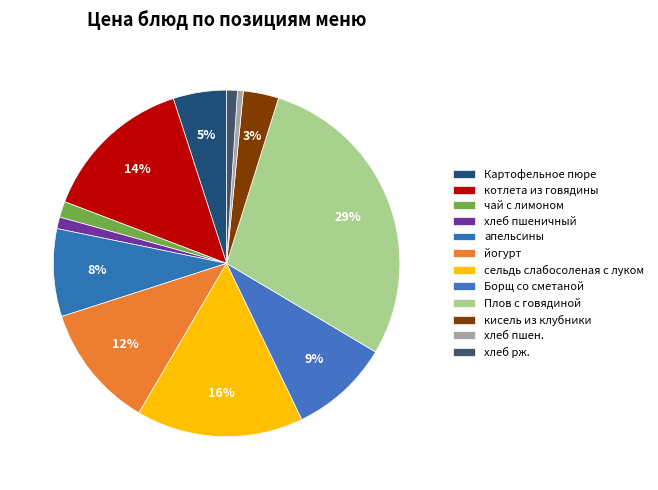

To the nearest percent, what portion does Борщ со сметаной represent?

9%